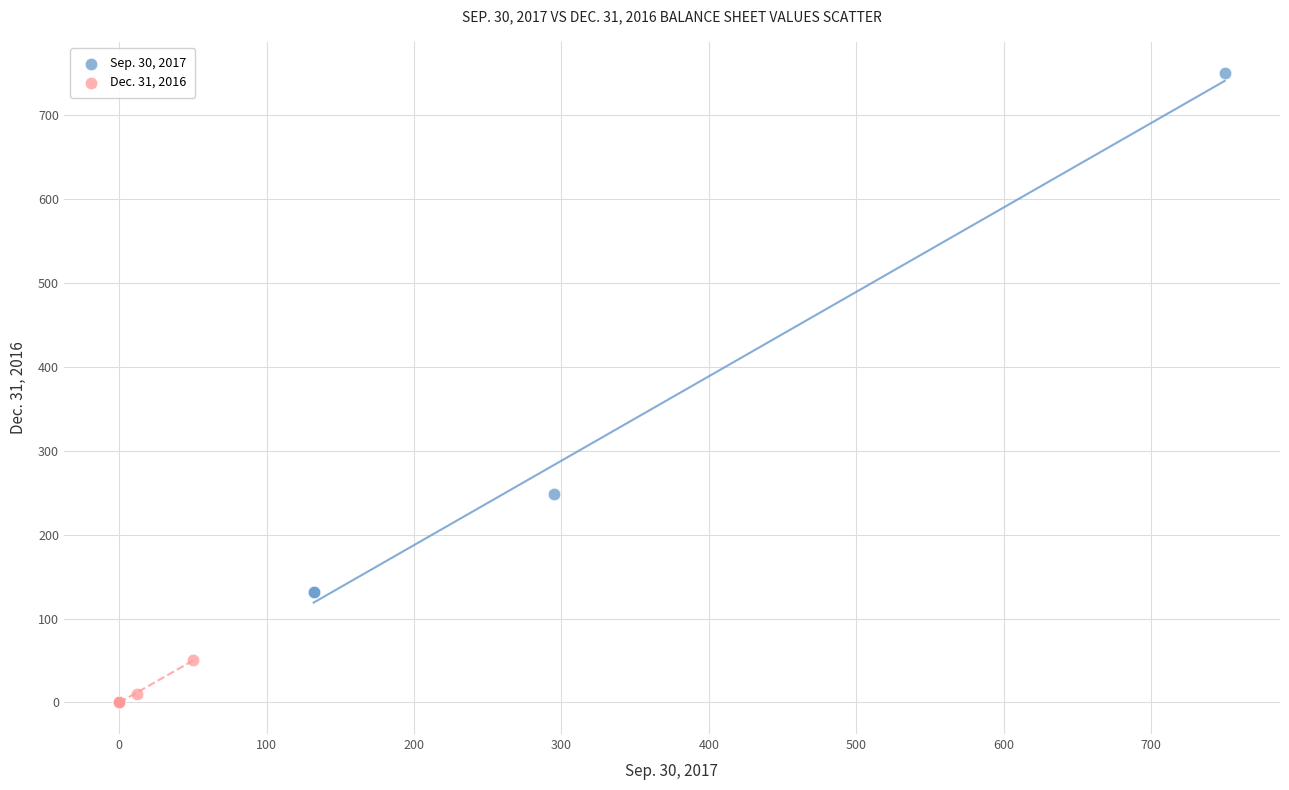

Which series contains the lowest Y value?

Dec. 31, 2016